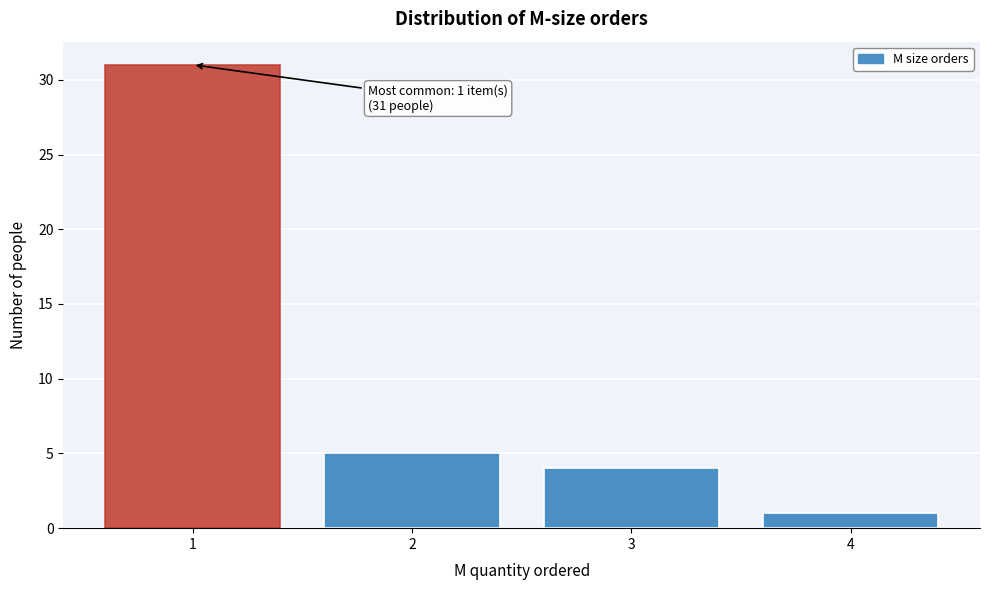

Reading left to right, transcribe all the data shown in this chart.

31	5	4	1